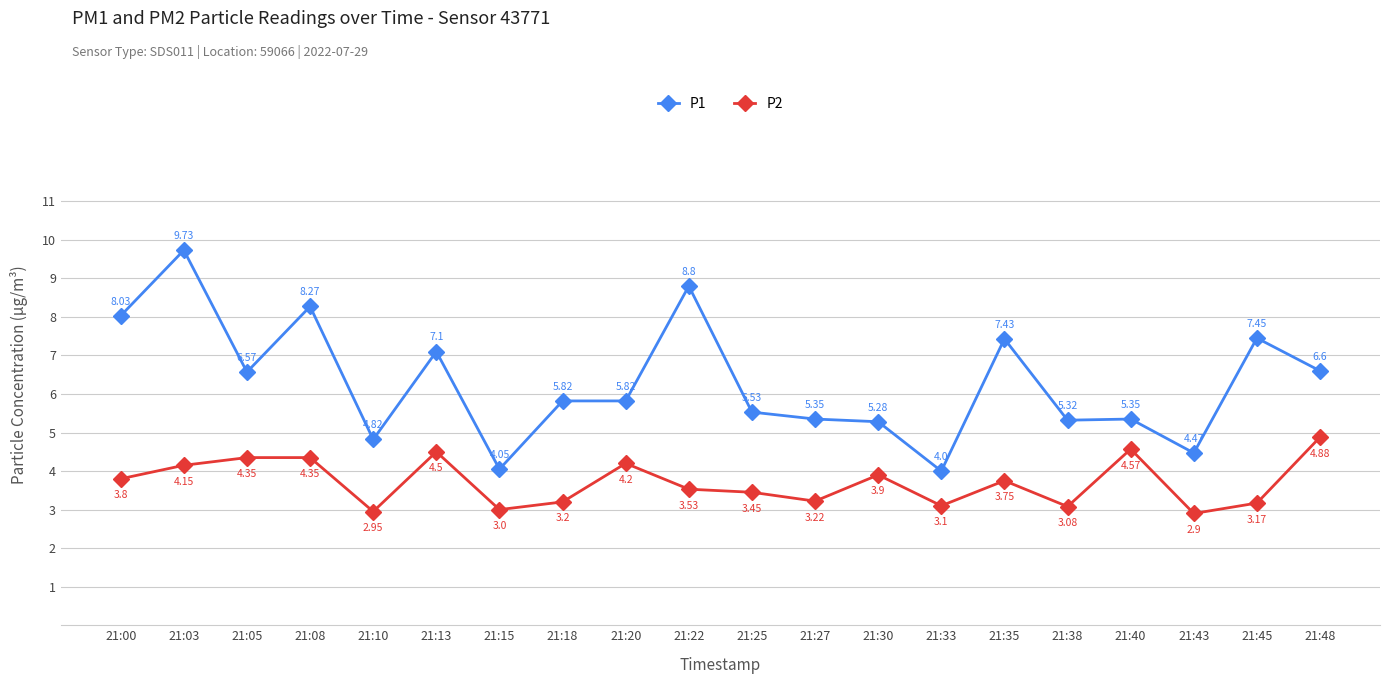

What is the difference between the maximum and second lowest values in the P2 series?

1.9